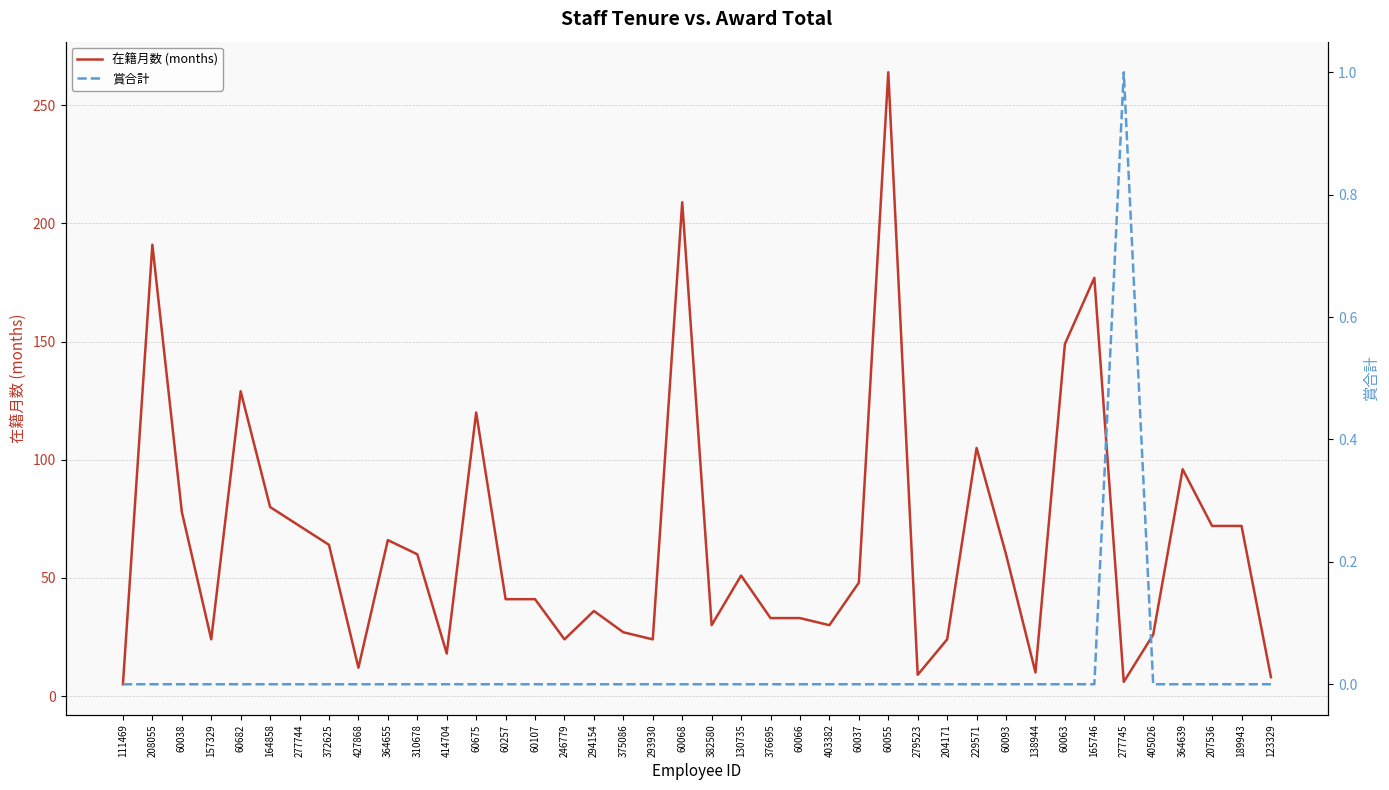

Rank the categories by 賞合計 value from lowest to highest.

111469, 208055, 60038, 157329, 60682, 164858, 277744, 372625, 427868, 364655, 310678, 414704, 60675, 60257, 60107, 246779, 294154, 375086, 293930, 60068, 382580, 130735, 376695, 60066, 403382, 60037, 60055, 279523, 204171, 229571, 60093, 138944, 60063, 165746, 405026, 364639, 207536, 189943, 123329, 277745